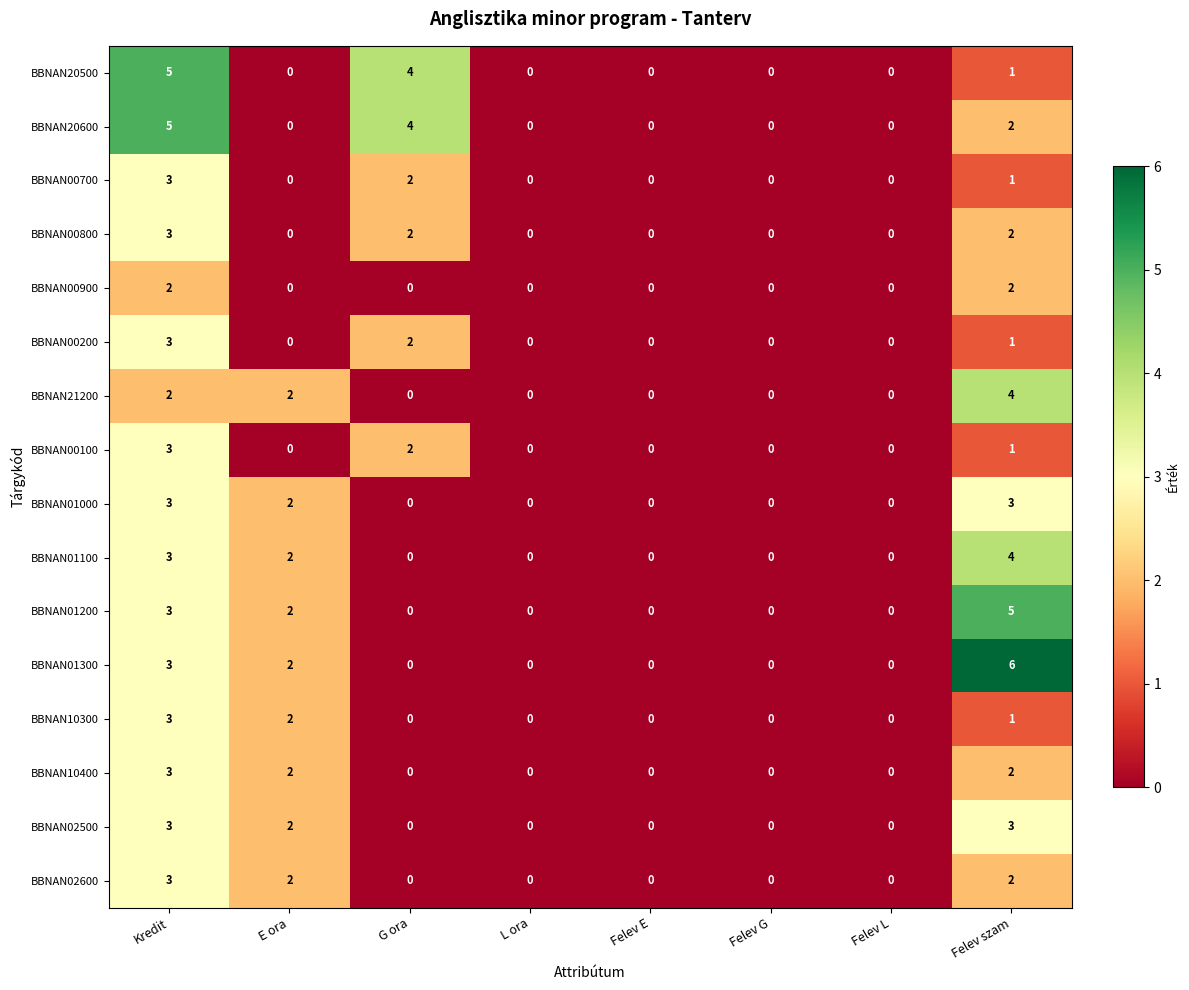

Which category has the highest value across all series?

Felev szam